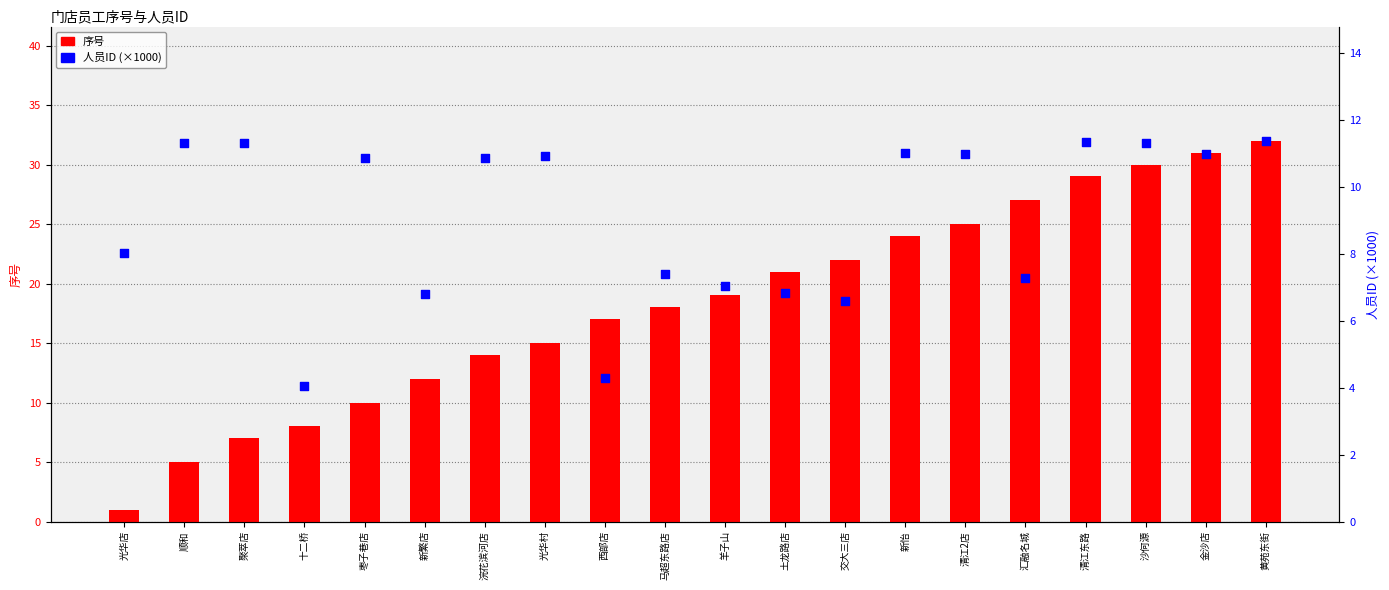

Is the value of 序号 at 十二桥 greater than the value of 人员ID (×1000) at 交大三店?

Yes